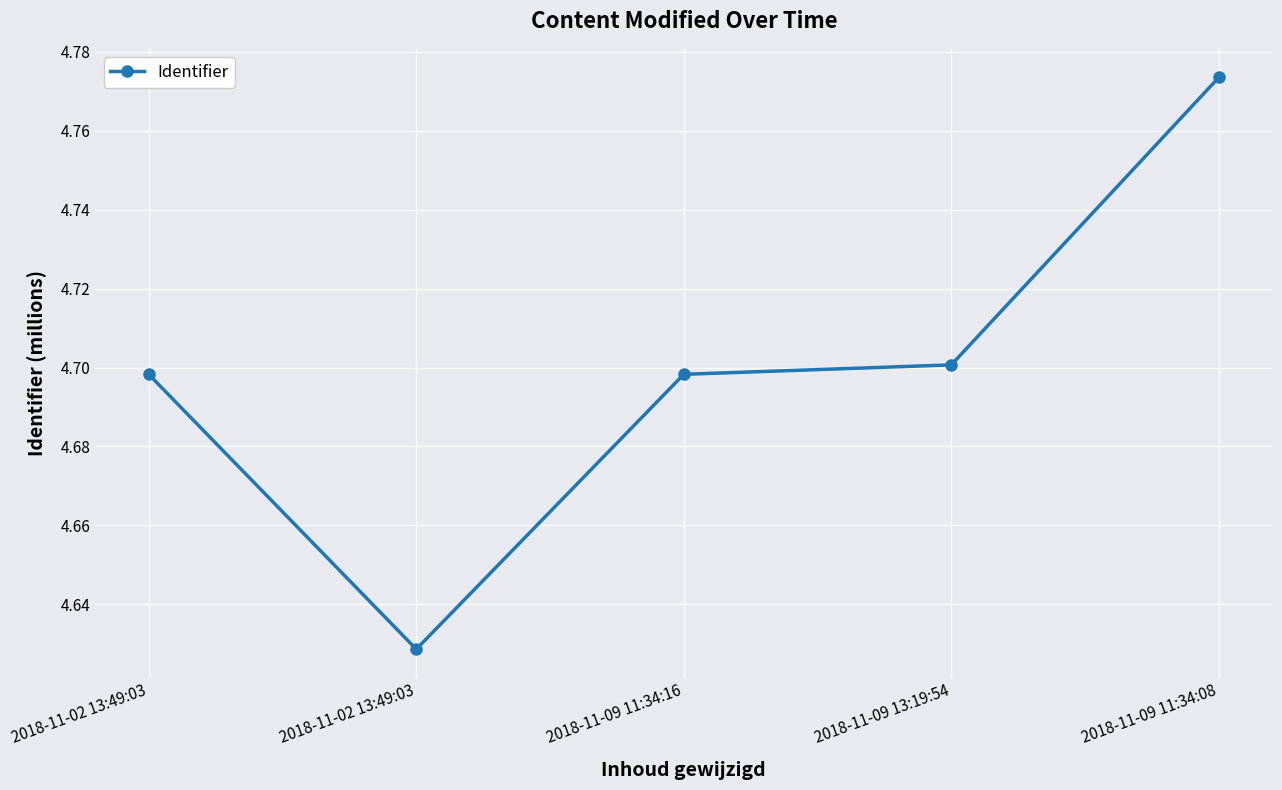

How many lines are shown in the chart?

1